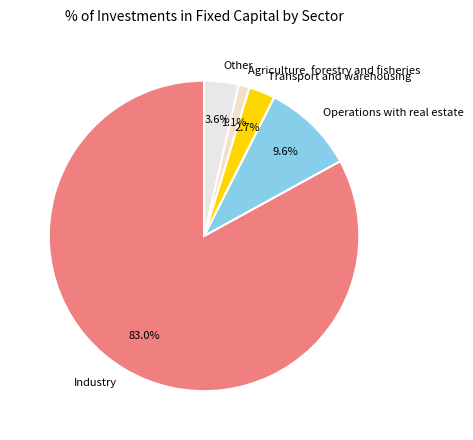

Rank the categories by value from lowest to highest.

Agriculture, forestry and fisheries, Transport and warehousing, Other, Operations with real estate, Industry